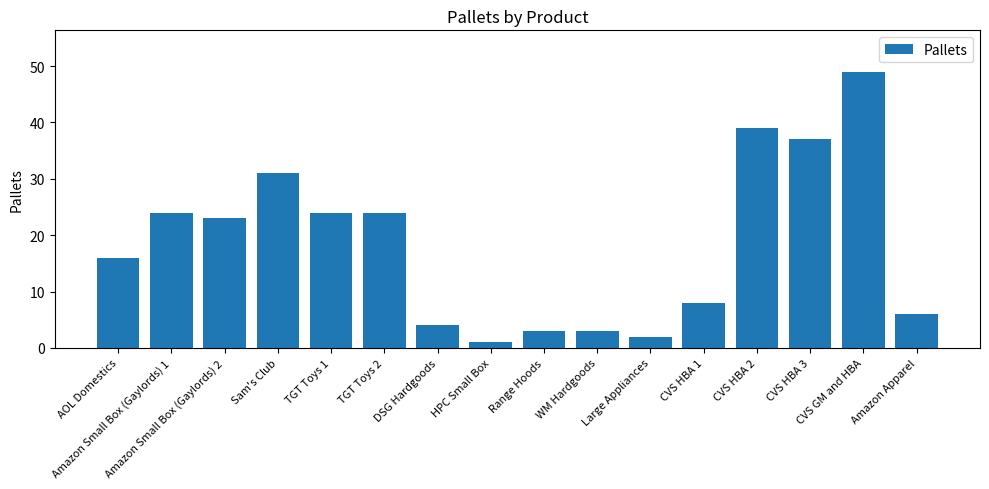

Are the bars horizontal?

No